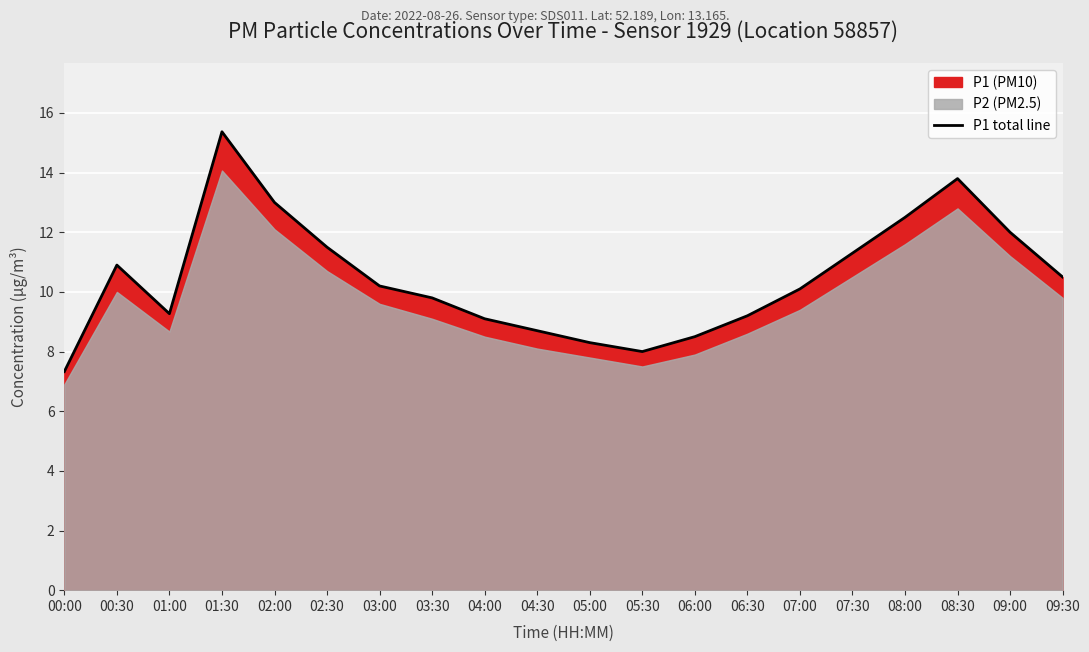

Which has a higher value, 08:00 or 09:30?

08:00